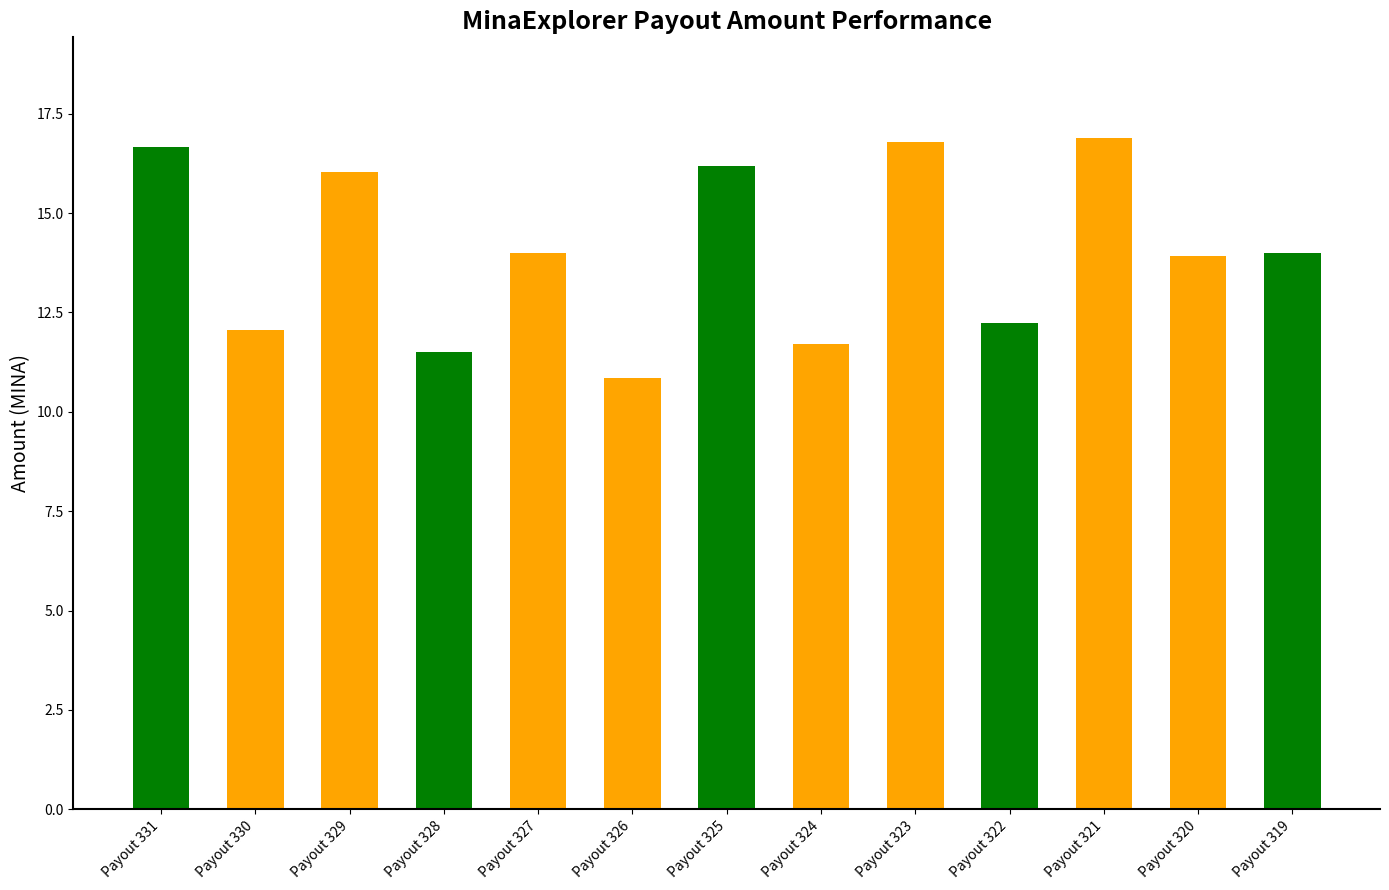

Reading left to right, what are all the values shown in this chart?

Payout 331=16.7	Payout 330=12.1	Payout 329=16.0	Payout 328=11.5	Payout 327=14.0	Payout 326=10.9	Payout 325=16.2	Payout 324=11.7	Payout 323=16.8	Payout 322=12.2	Payout 321=16.9	Payout 320=13.9	Payout 319=14.0